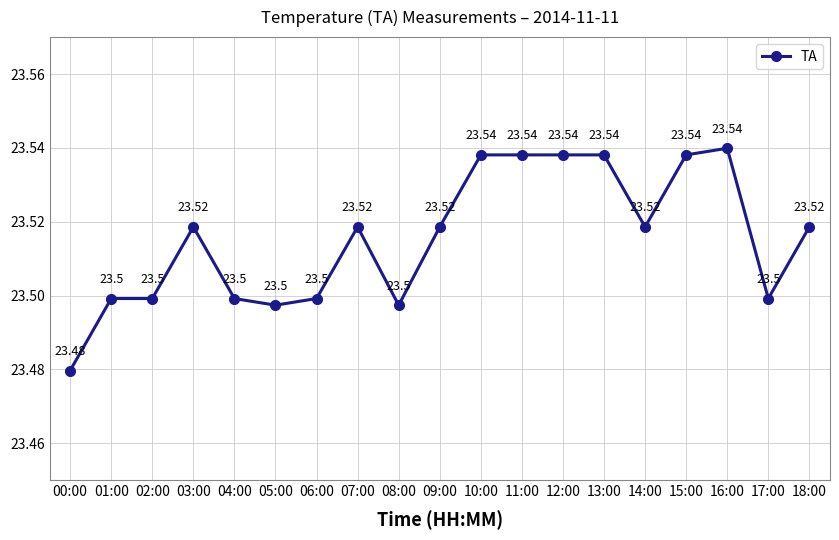

What position from the left is 07:00?

8